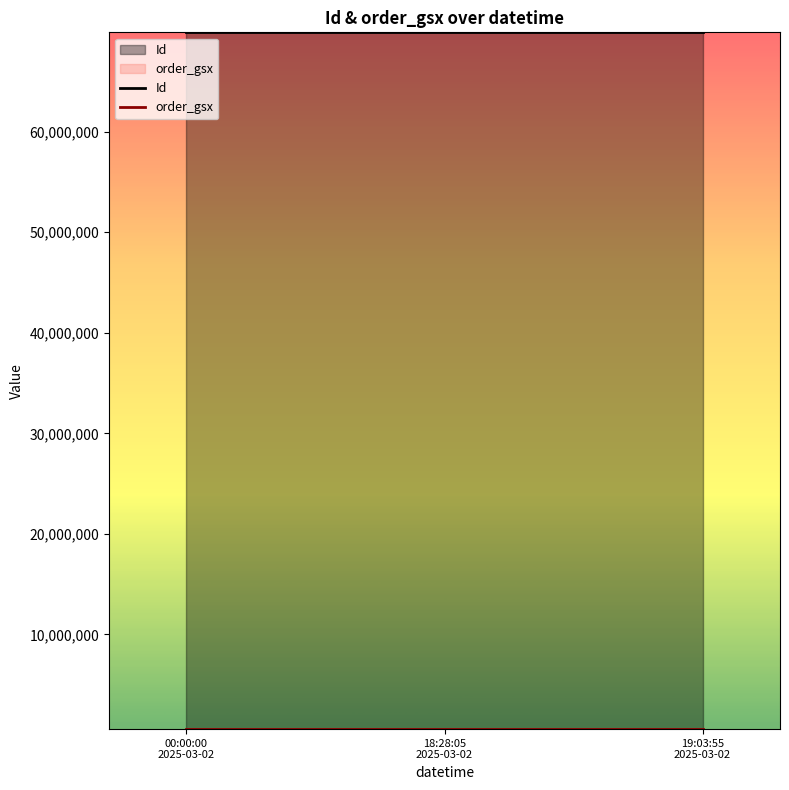

True or false: Id has a value of 69859312 at 19:03:55
2025-03-02.

True